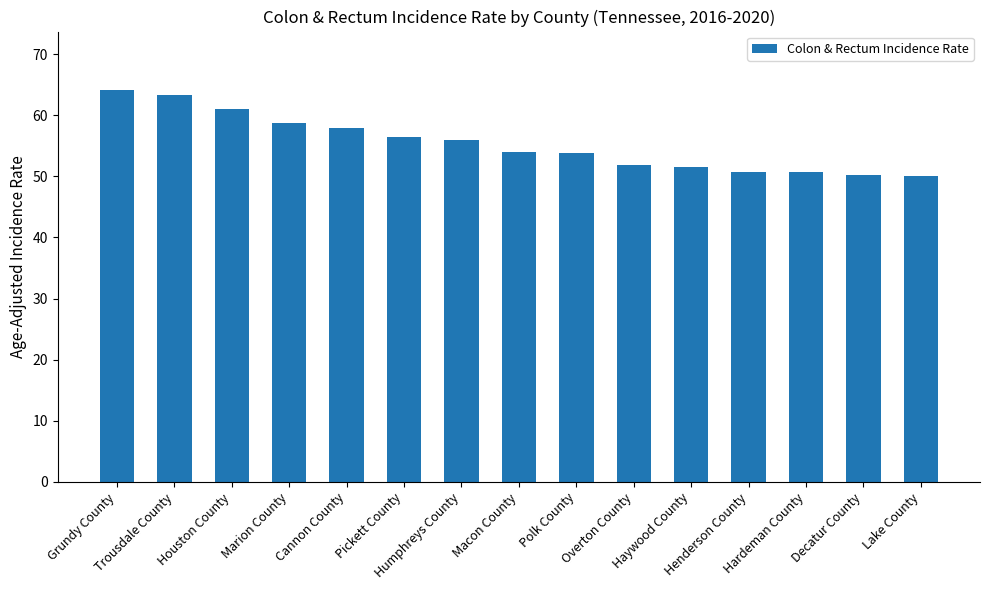

How many series are shown in this chart?

1